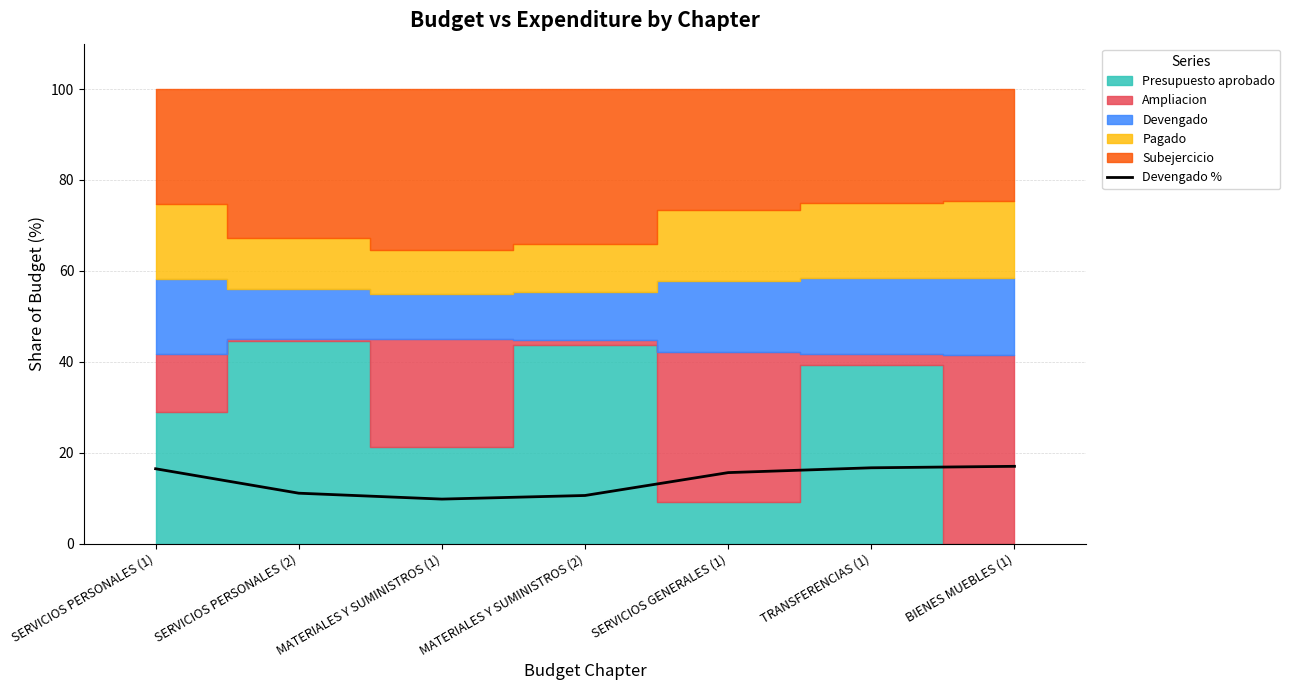

Does the chart have visible grid lines?

Yes